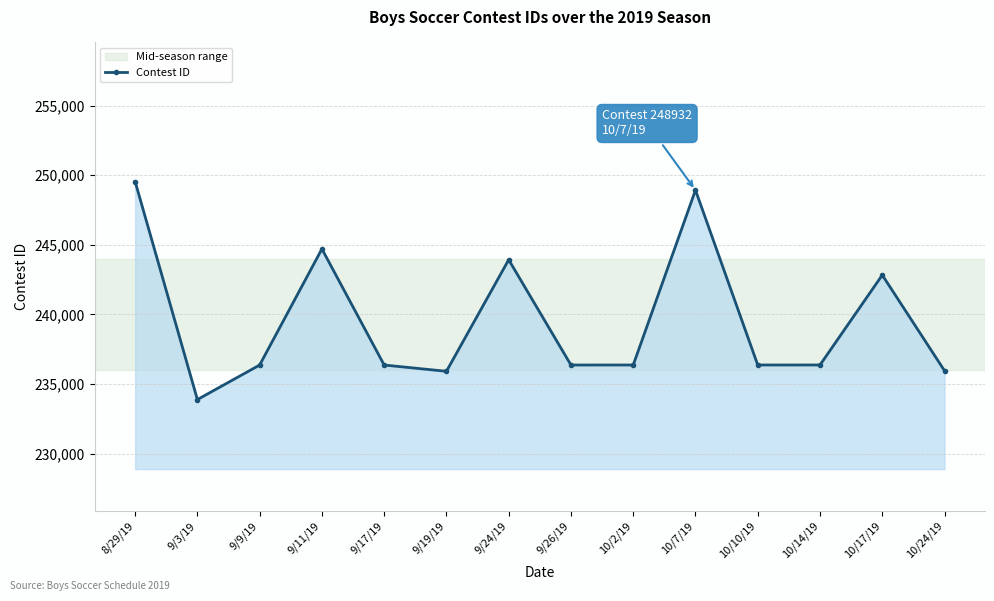

What is the label of the 3rd point from the left?

9/9/19